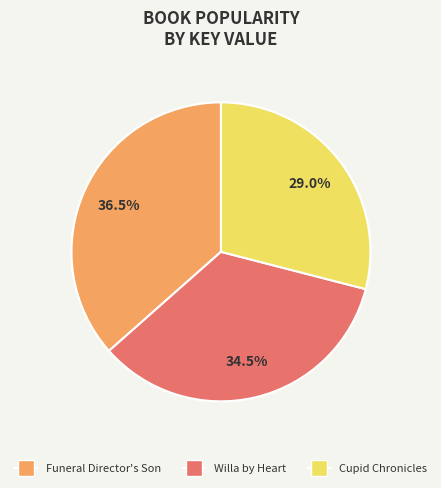

To the nearest percent, what is the average slice percentage?

33%